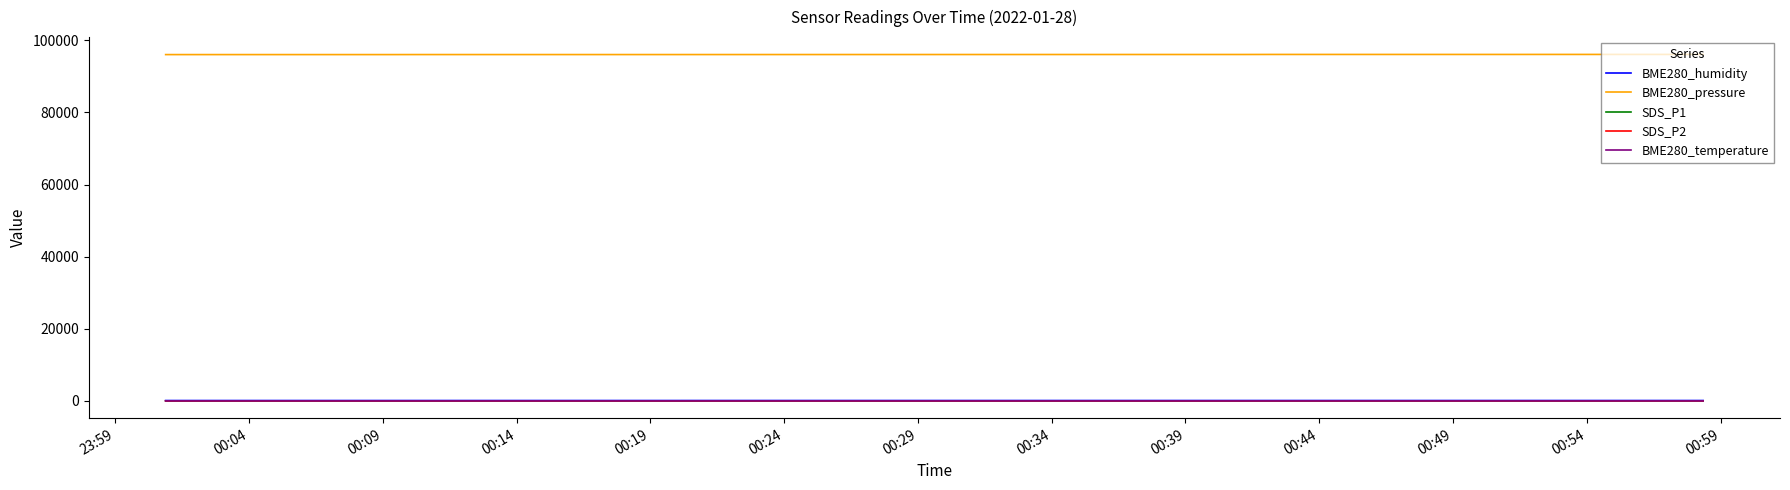

Count the number of data series in this chart.

5